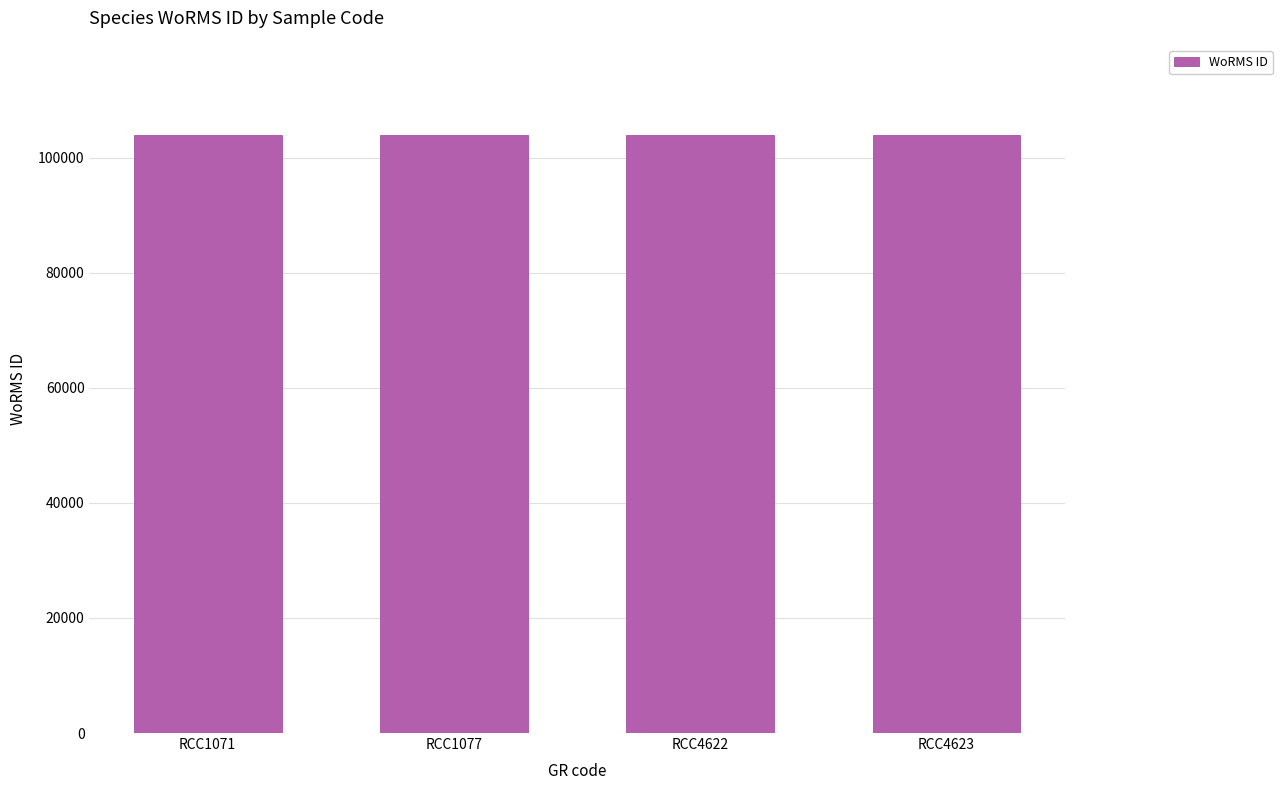

What is the sum of the values at RCC1077 and RCC1071?

207978